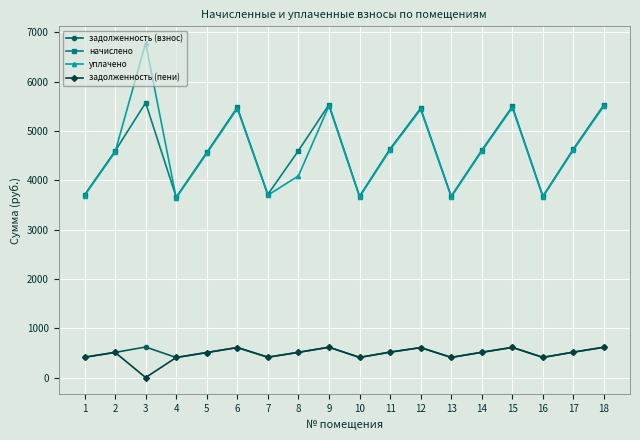

Where is the first local minimum for начислено?

4